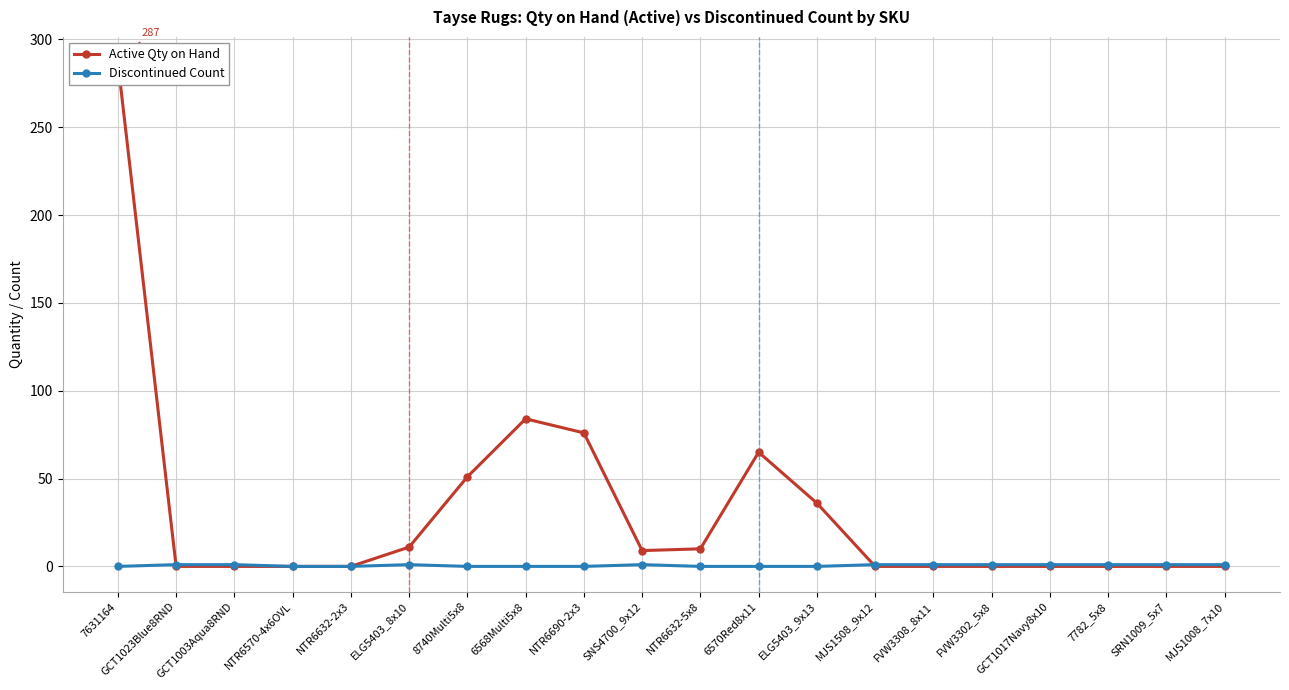

Reading right to left, transcribe all the data shown in this chart.

Active Qty on Hand: 0	0	0	0	0	0	0	36	65	10	9	76	84	51	11	0	0	0	0	287
Discontinued Count: 1	1	1	1	1	1	1	0	0	0	1	0	0	0	1	0	0	1	1	0